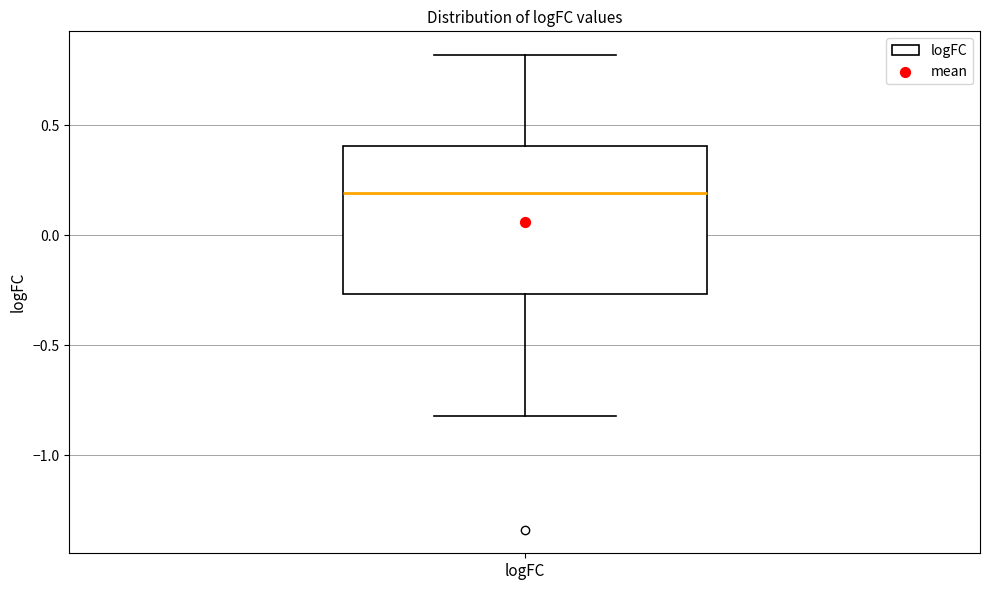

Read this box plot against the y-axis: the position of the median line, the range covered by the box, and the ends of both whiskers. The values are not printed on the chart, so give them approximately, as read against the axis.

median 0.20, box -0.25 to 0.40, whiskers -0.80 to 0.80